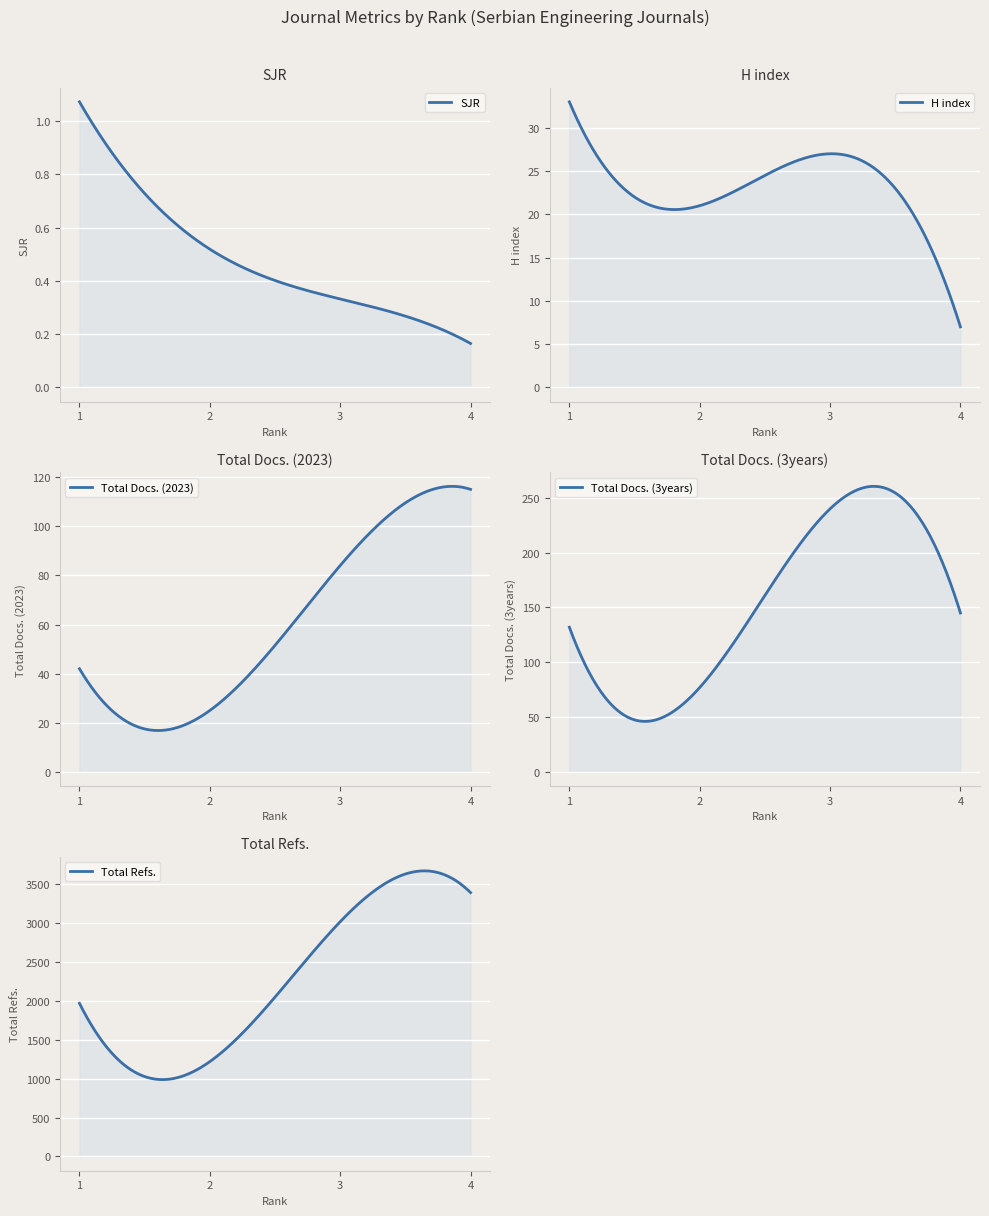

Reading left to right, what are all the values shown in this chart?

SJR: 1=1.1	2=0.5	3=0.3	4=0.2
H index: 1=33.0	2=21.0	3=27.0	4=7.0
Total Docs. (2023): 1=42.0	2=25.0	3=84.0	4=115.0
Total Docs. (3years): 1=132.0	2=77.0	3=240.0	4=145.0
Total Refs.: 1=1967.0	2=1218.0	3=3015.0	4=3389.0